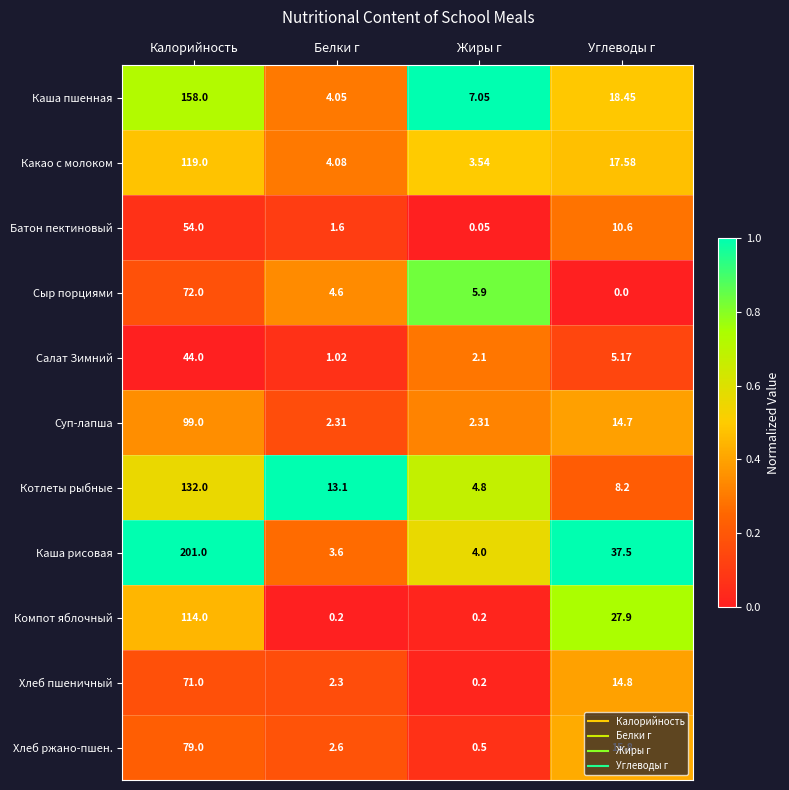

Which series has the widest spread of values?

Каша рисовая